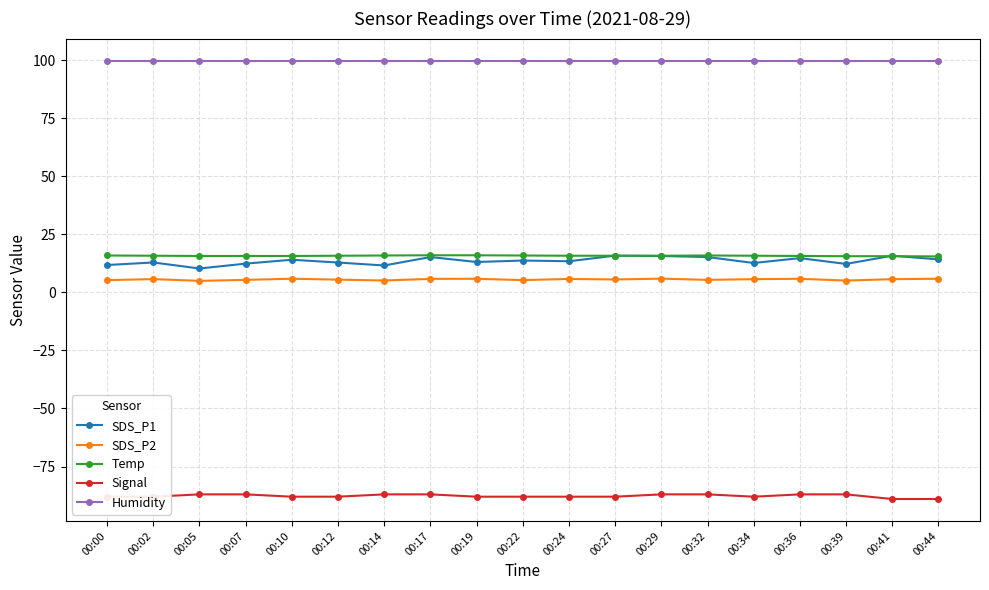

At how many categories does at least one series exceed 80?

19